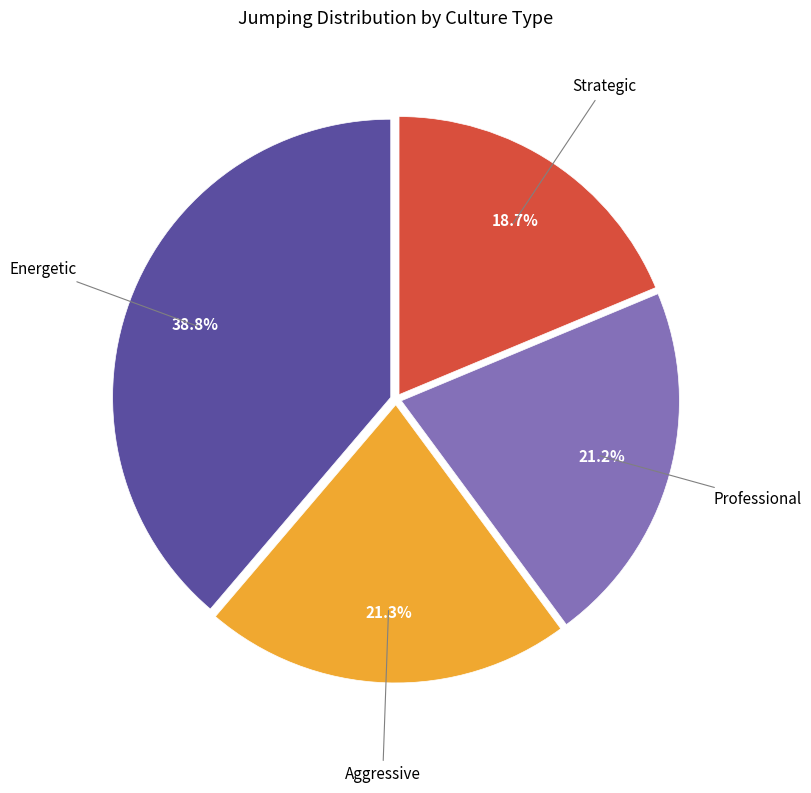

Is there any slice that represents more than half of the pie?

No